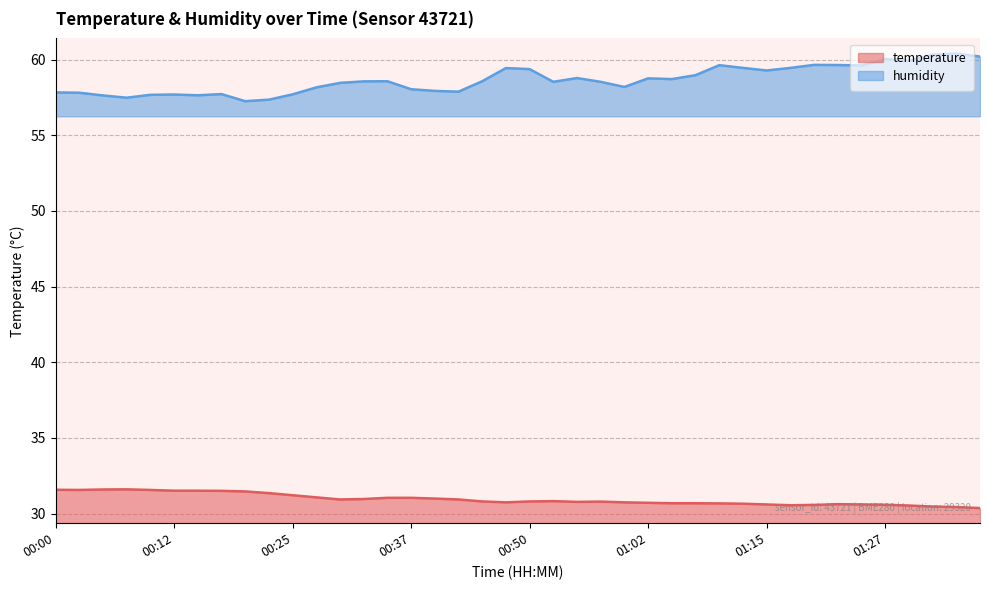

What are all the series names shown in the legend?

temperature, humidity